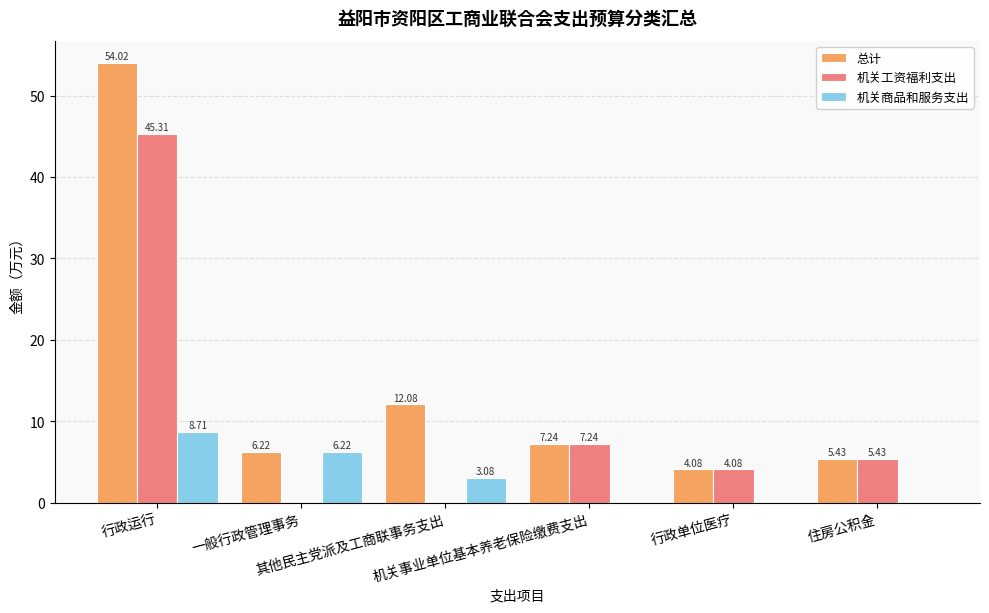

What is the sum of all 总计 values?

89.1